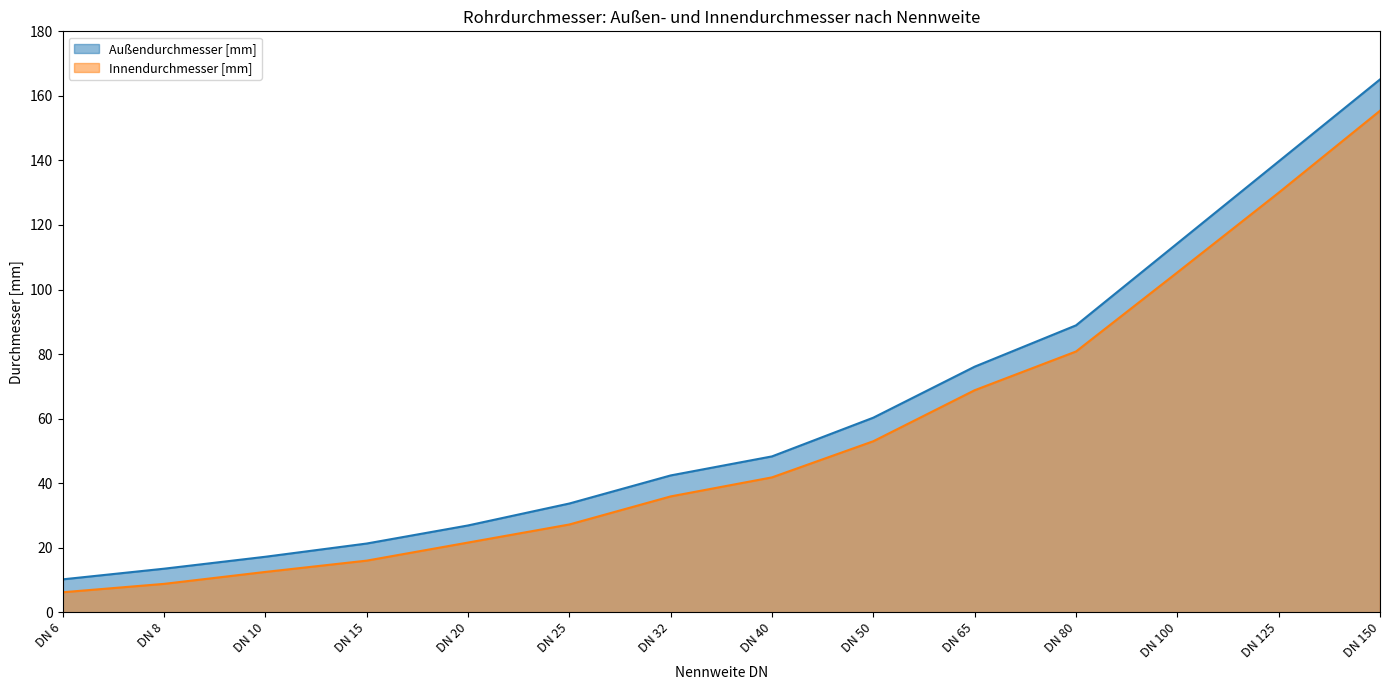

At which label is Innendurchmesser [mm] closest to 80?

DN 80